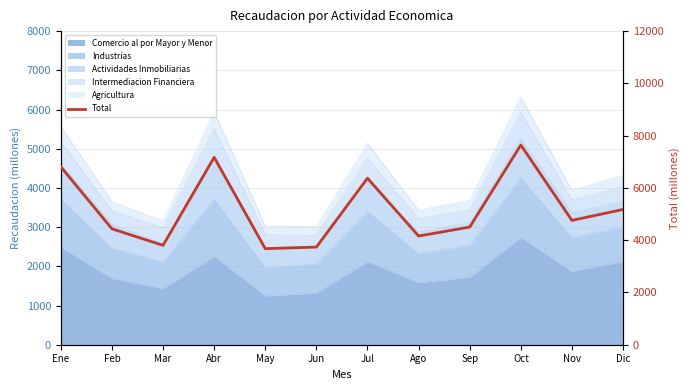

Reading left to right, list all the values displayed in this chart.

6806.0	4434.0	3802.9	7170.2	3675.9	3736.3	6371.9	4158.1	4502.6	7640.3	4757.1	5175.8